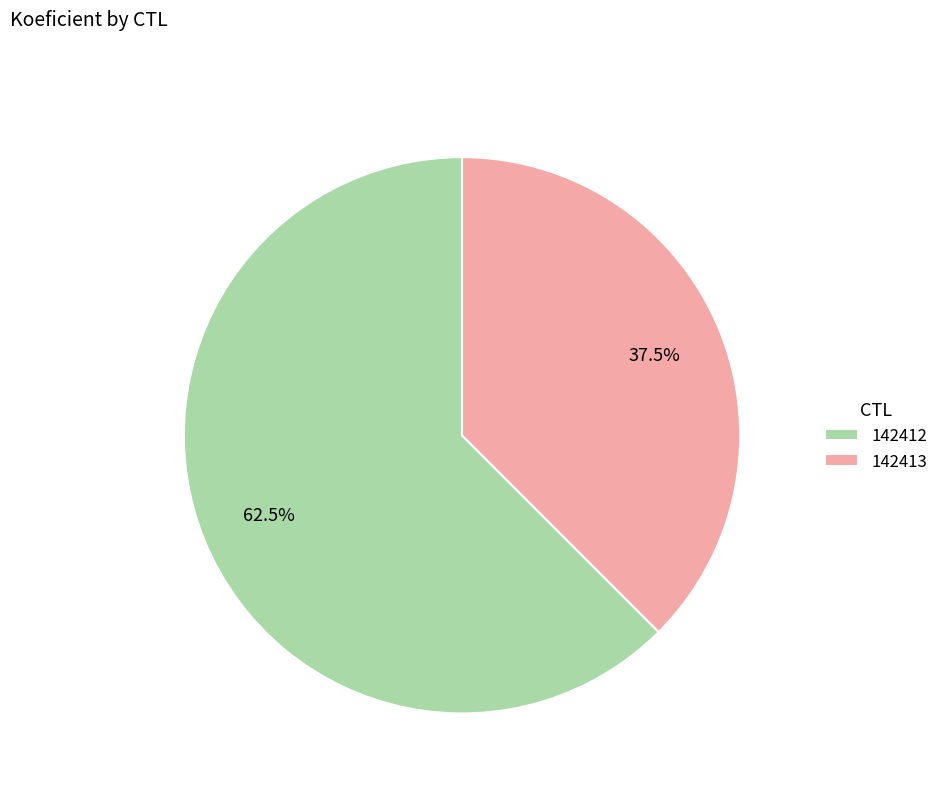

Approximately how many times larger is the value at 142412 compared to 142413?

1.7